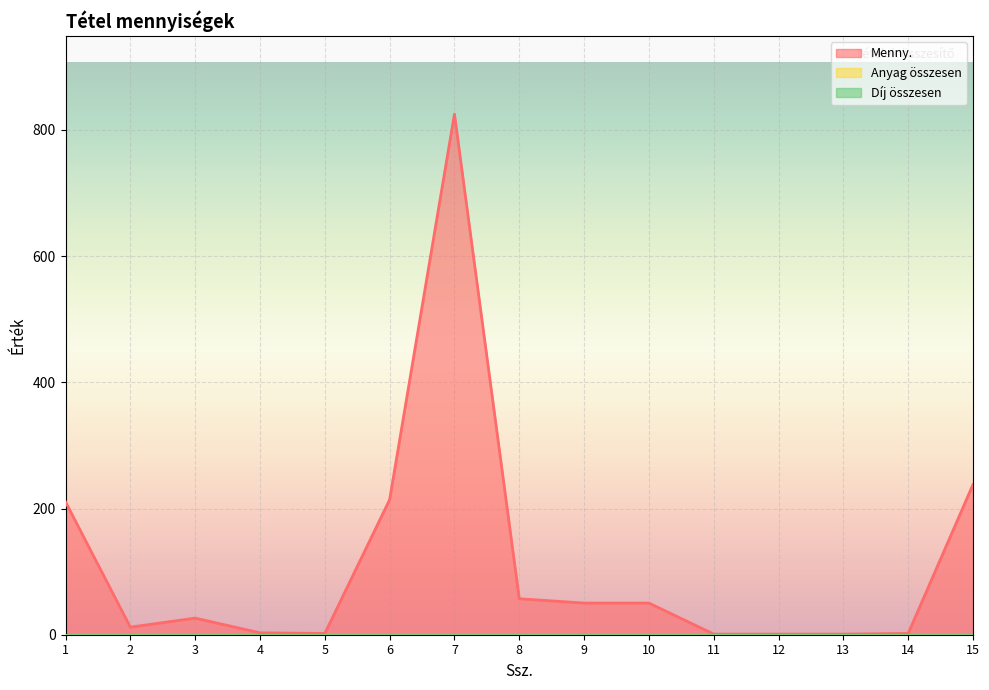

Reading left to right, list all the values displayed in this chart.

Menny.: 1=210.5	2=12.0	3=26.3	4=3.0	5=2.0	6=214.0	7=825.0	8=57.0	9=50.2	10=50.2	11=1.0	12=1.0	13=1.0	14=2.0	15=238.0
Anyag összesen: 1=0.0	2=0.0	3=0.0	4=0.0	5=0.0	6=0.0	7=0.0	8=0.0	9=0.0	10=0.0	11=0.0	12=0.0	13=0.0	14=0.0	15=0.0
Díj összesen: 1=0.0	2=0.0	3=0.0	4=0.0	5=0.0	6=0.0	7=0.0	8=0.0	9=0.0	10=0.0	11=0.0	12=0.0	13=0.0	14=0.0	15=0.0